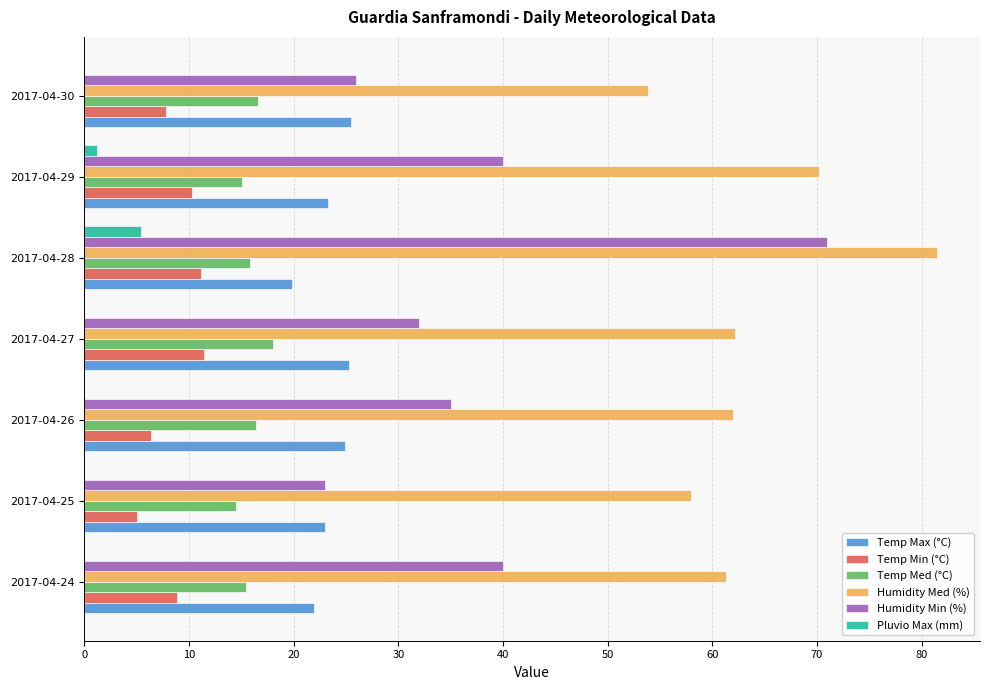

What is the highest value of the Temp Min (°C) series?

11.4